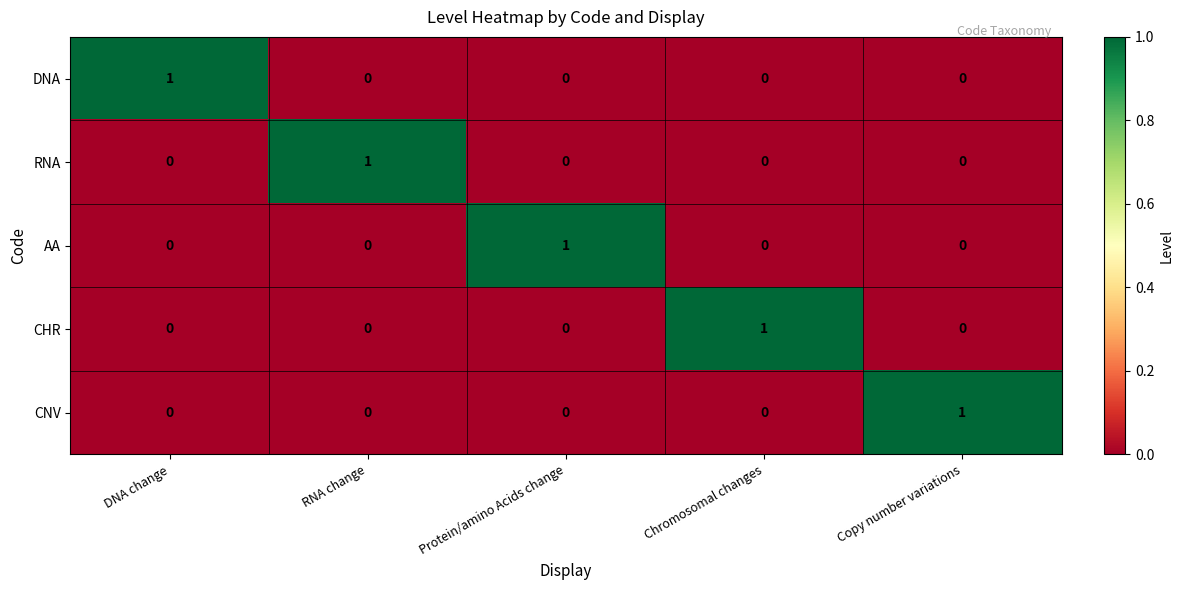

Is it true that CNV equals 1 at Copy number variations?

True